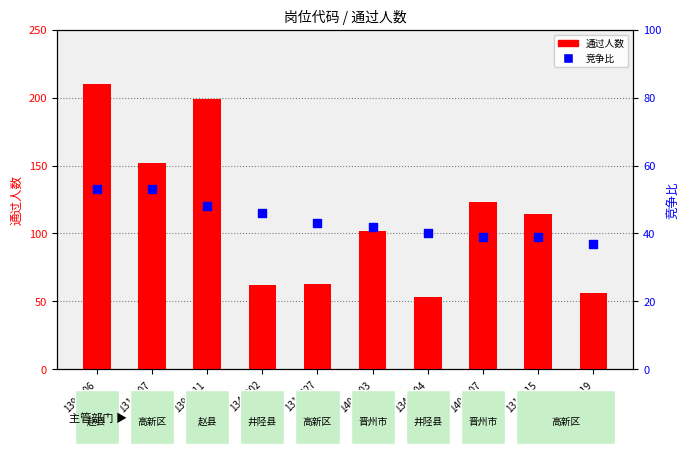

Which series has the widest spread of Y values?

通过人数